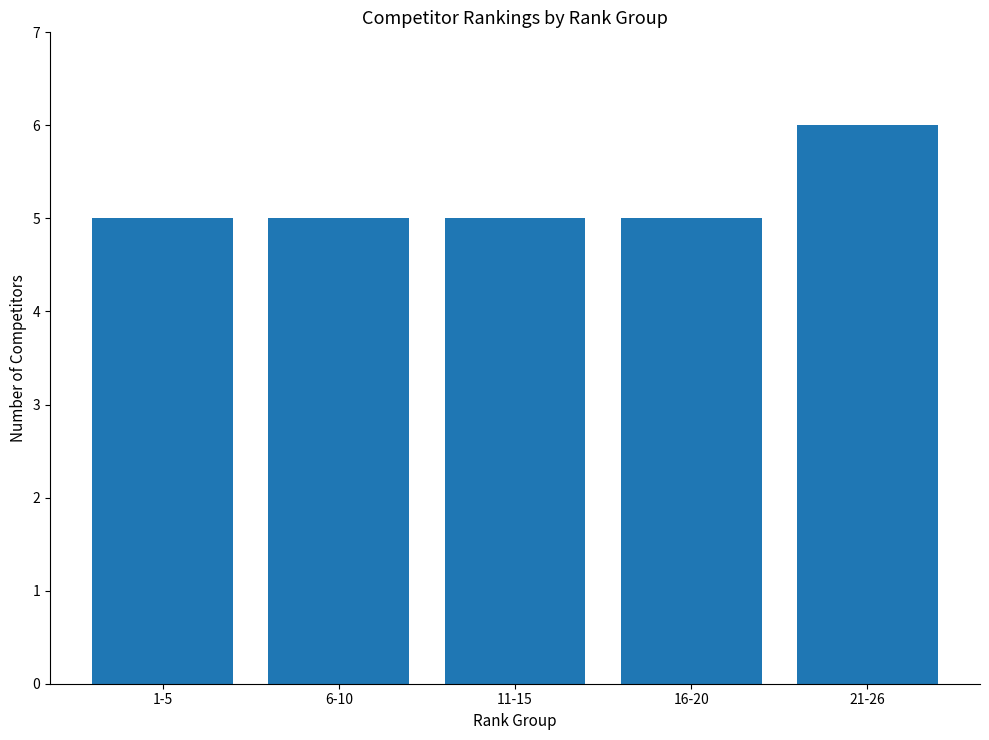

Is it true that the value at 16-20 is 5?

True